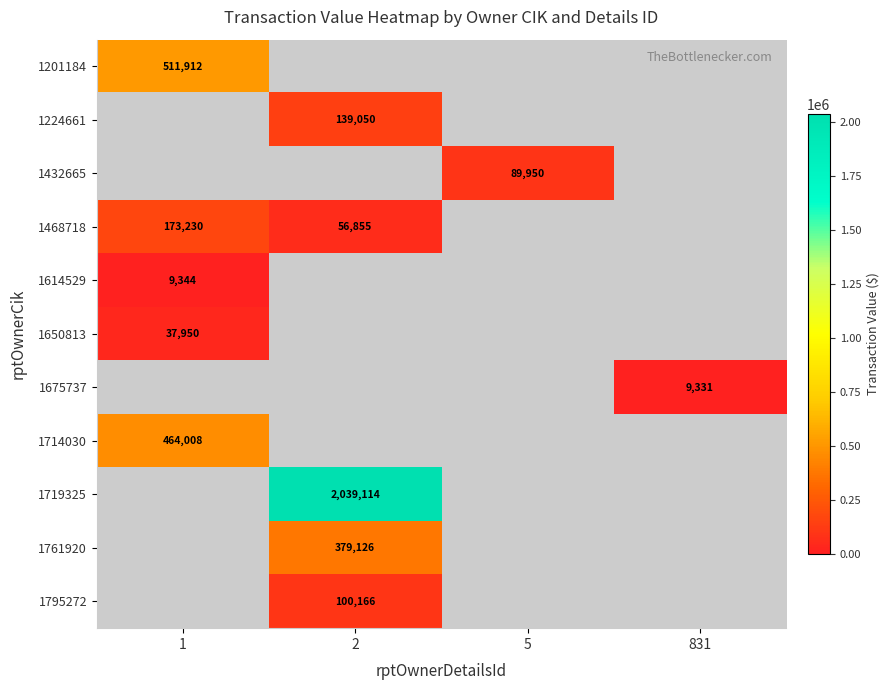

Count the number of data series in this chart.

11